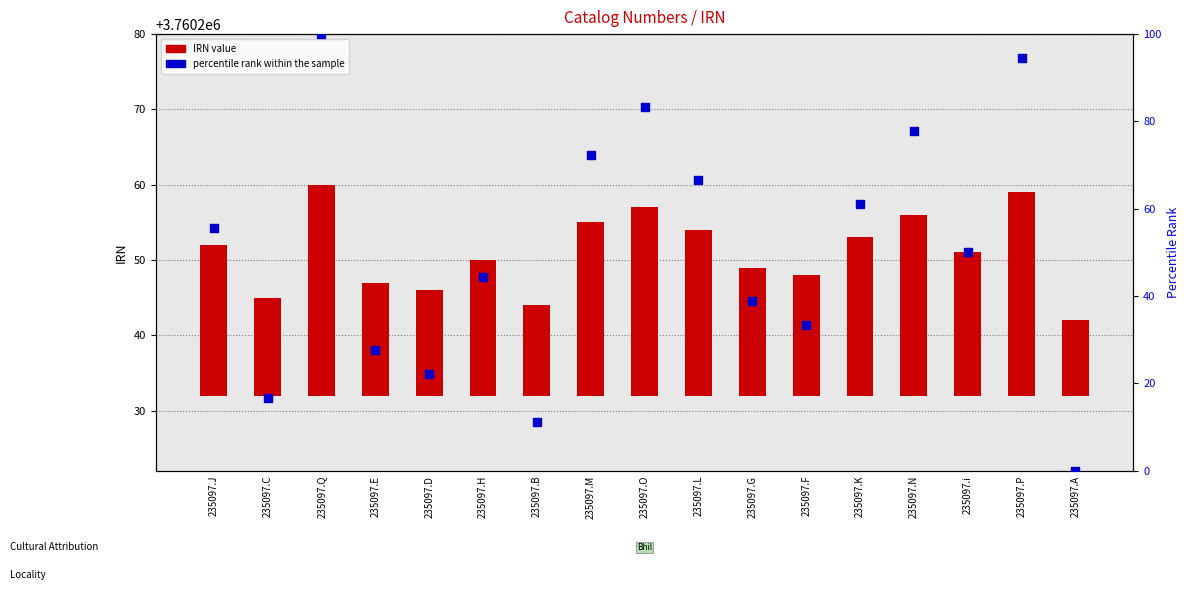

At how many categories does at least one series exceed 56?

7